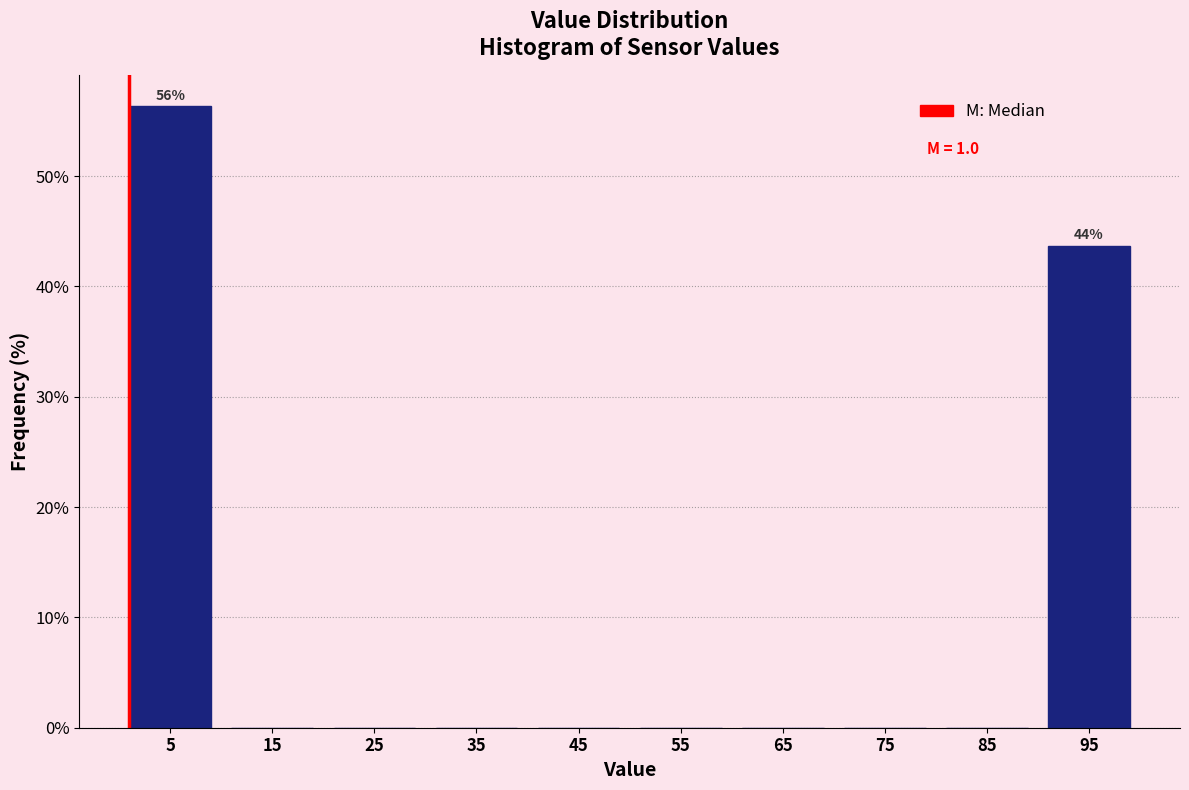

Which range on the x-axis has the tallest bar?

0 to 10